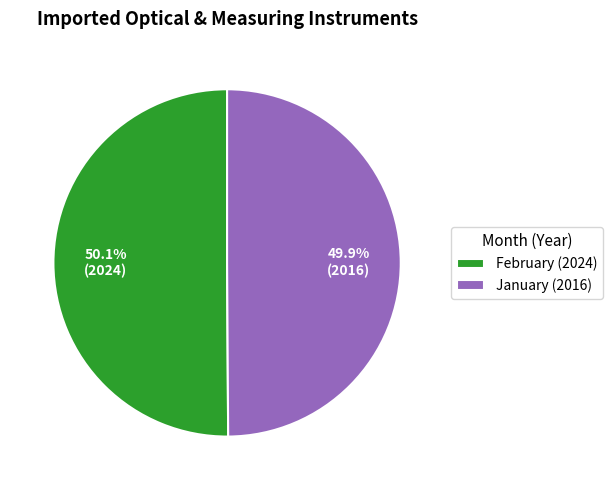

Approximately how many times larger is the value at February (2024) compared to January (2016)?

1.0